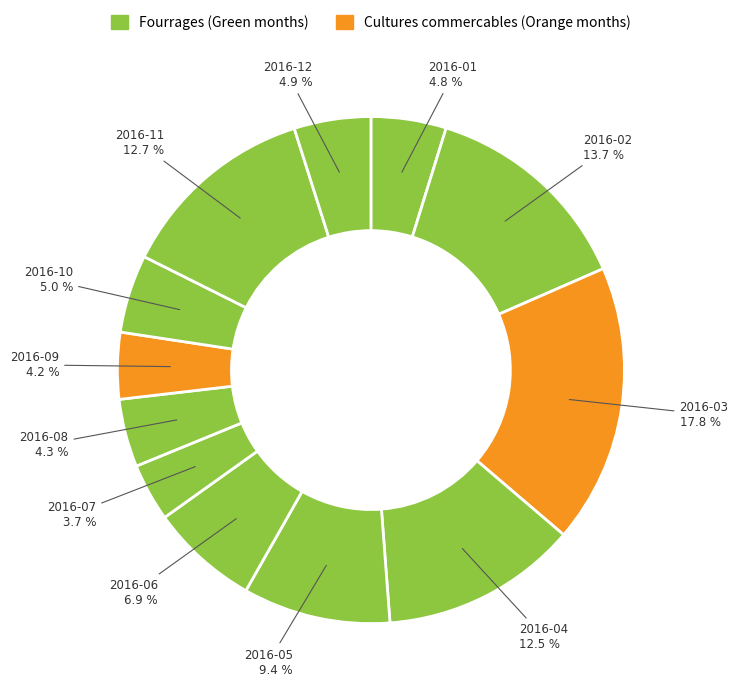

Is there a majority slice in this chart?

No